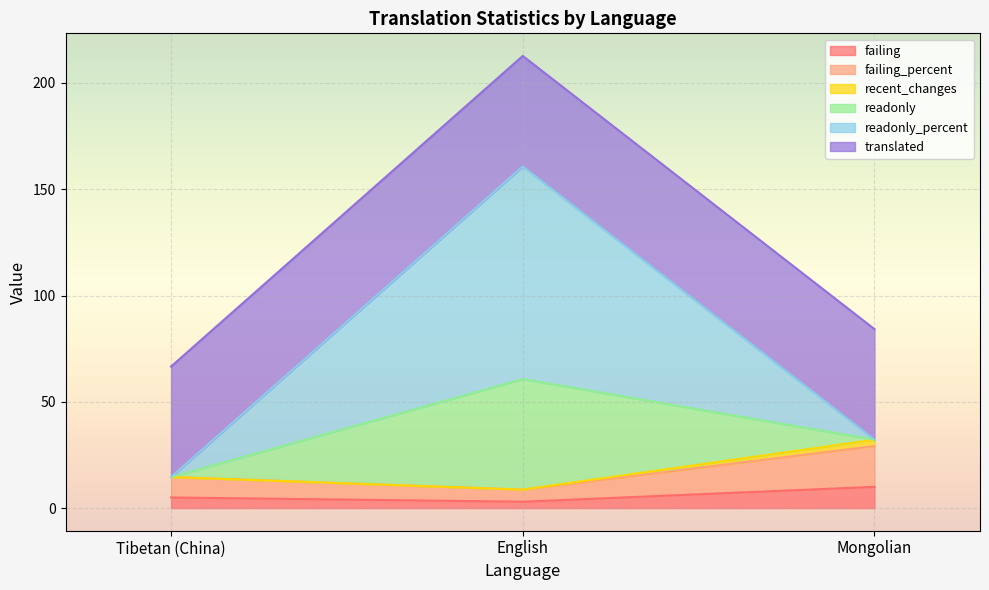

Which category has the highest value across all series?

English